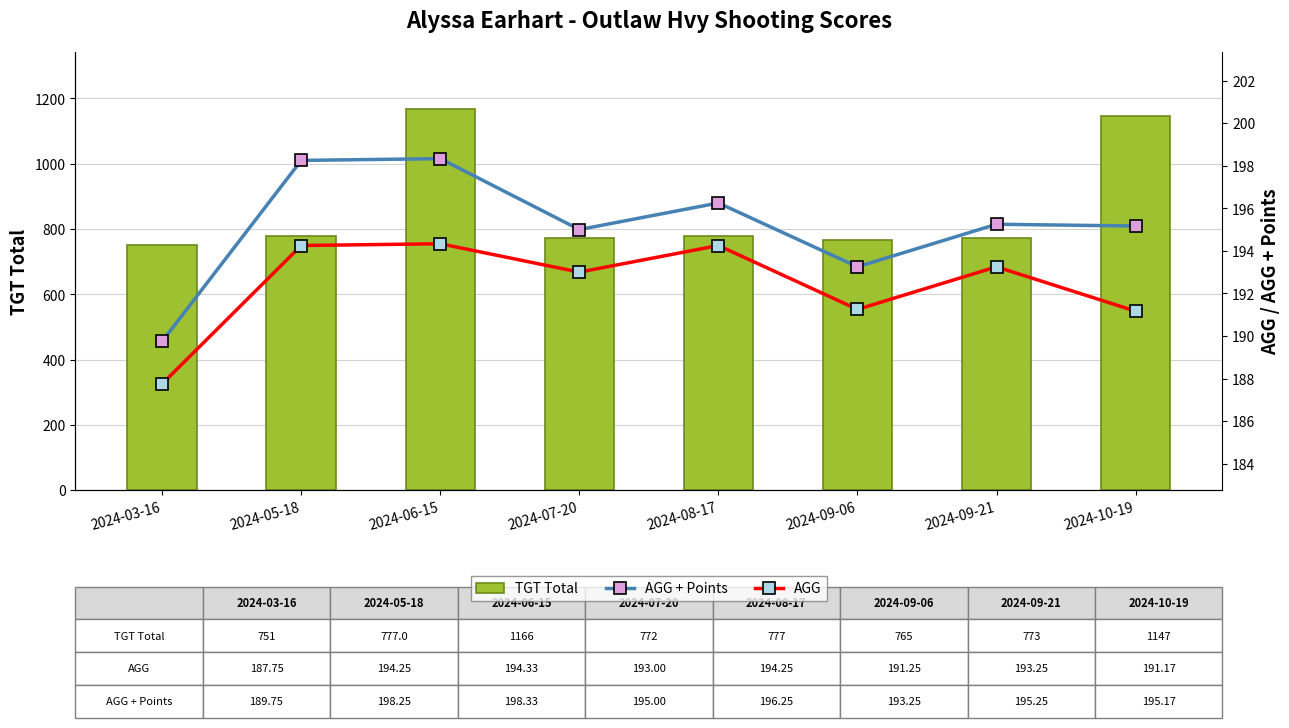

What is the sum of all AGG values?

1539.3